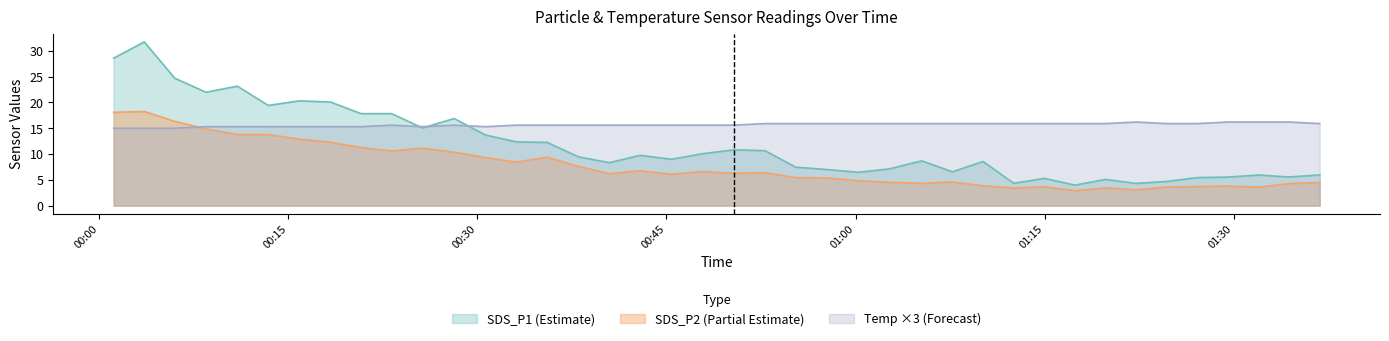

At which category does SDS_P2 reach its first local peak?

SDS_P2